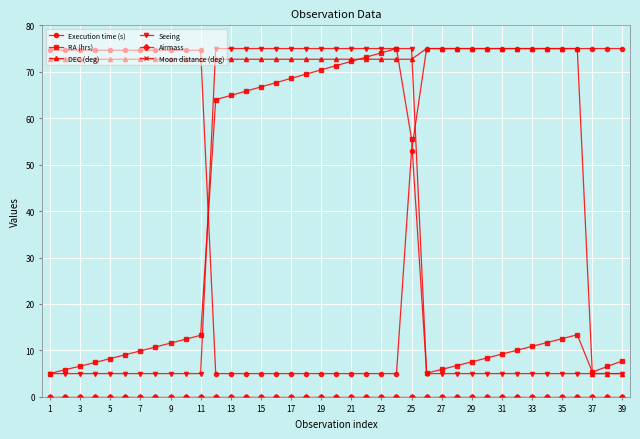

True or false: Moon distance (deg) and Seeing cross at least once.

False